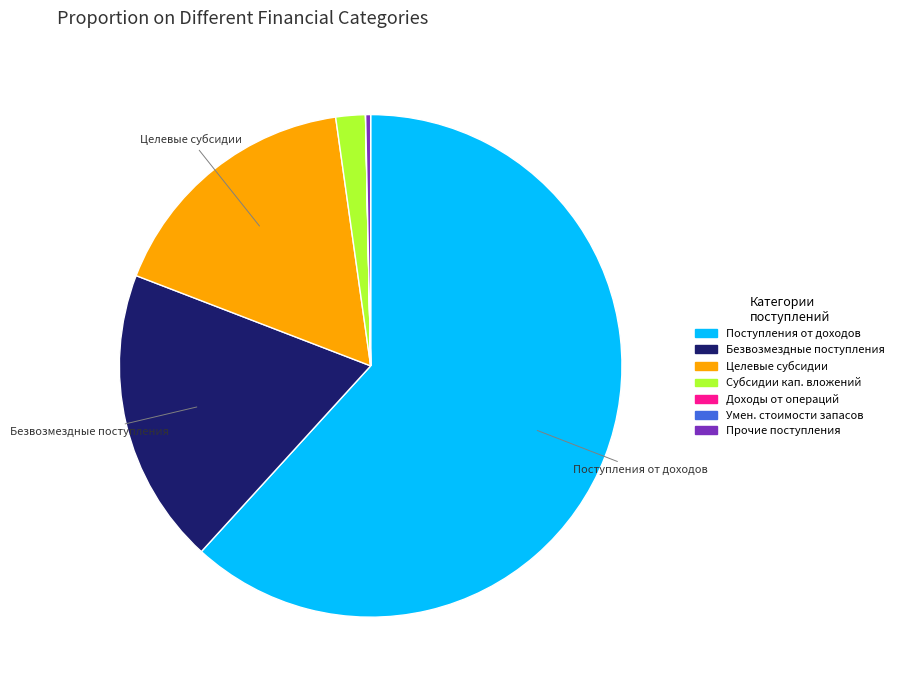

Is there any slice that represents more than half of the pie?

Yes